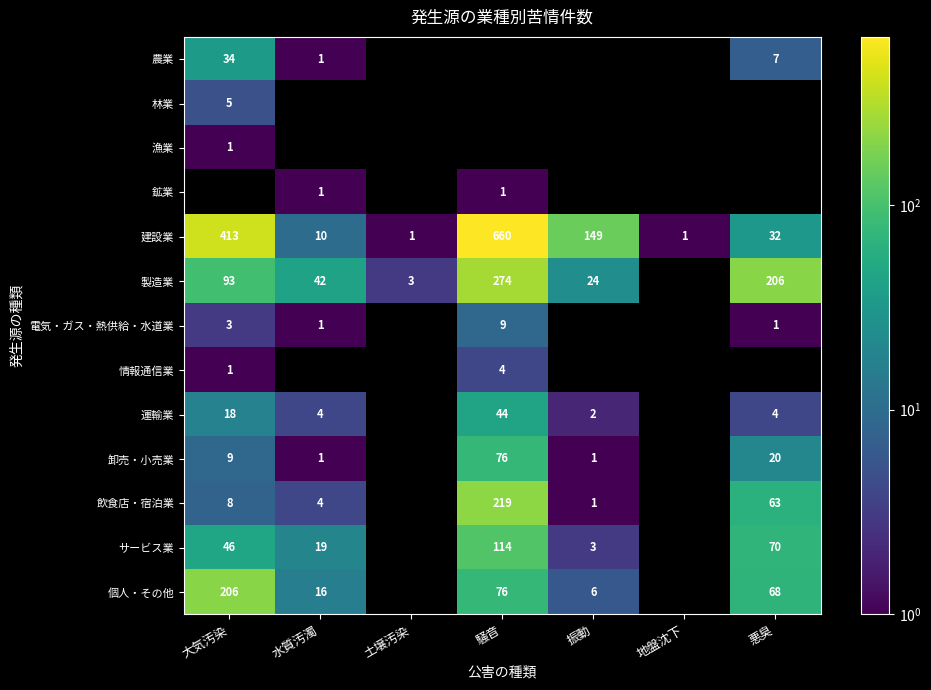

The 林業 series shows 2 at 大気汚染. True or false?

False